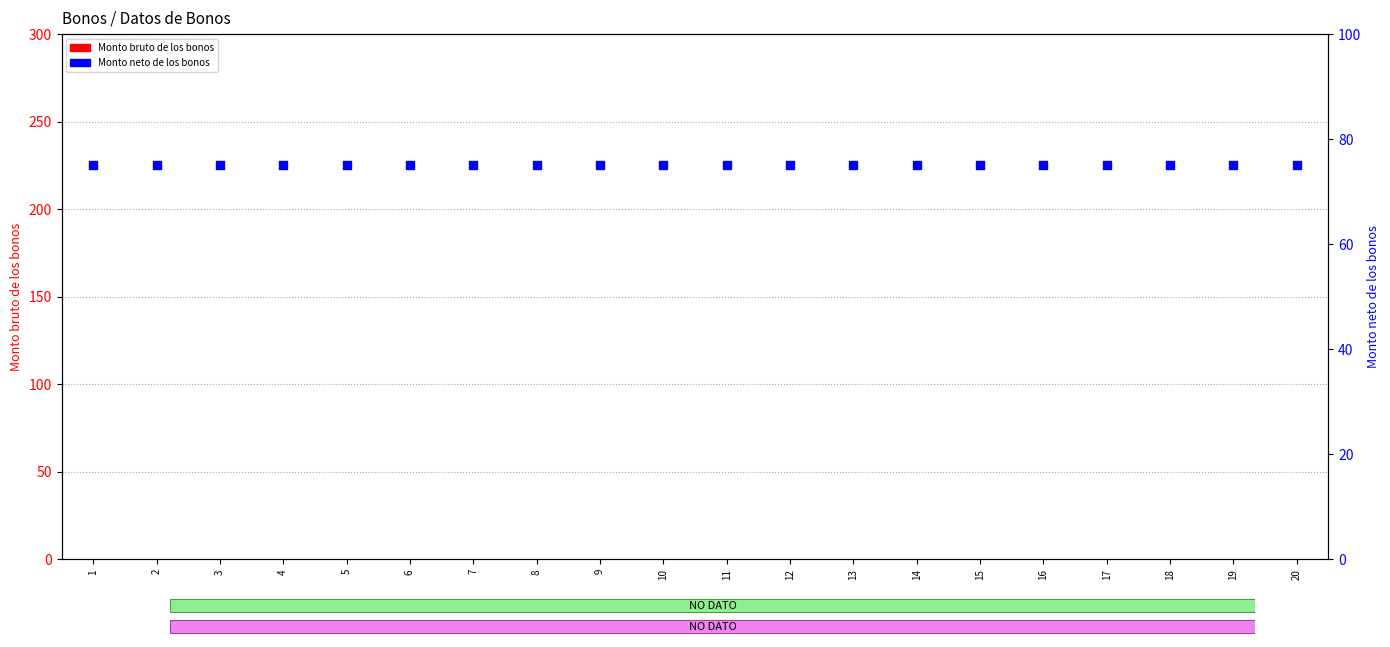

Which series has the largest Y range (max minus min)?

Monto bruto de los bonos